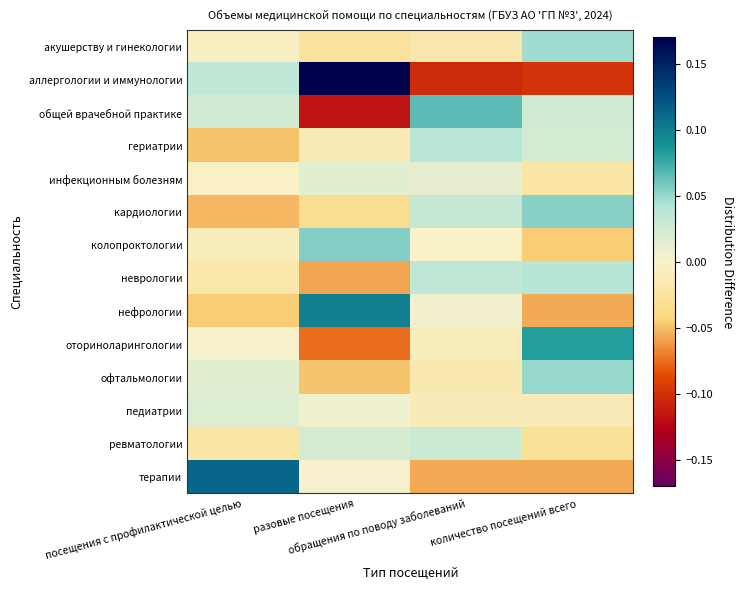

What is the difference between the highest and lowest values at разовые посещения?

0.3